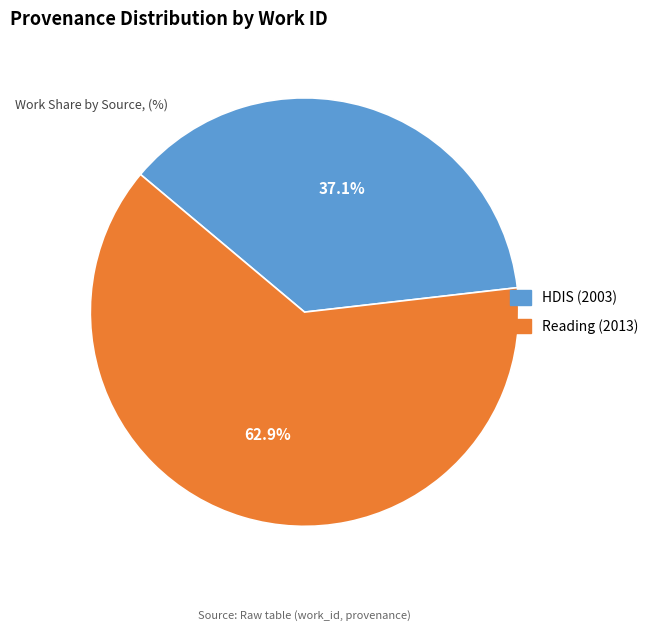

True or false: Reading (2013) accounts for 63% of the total.

True